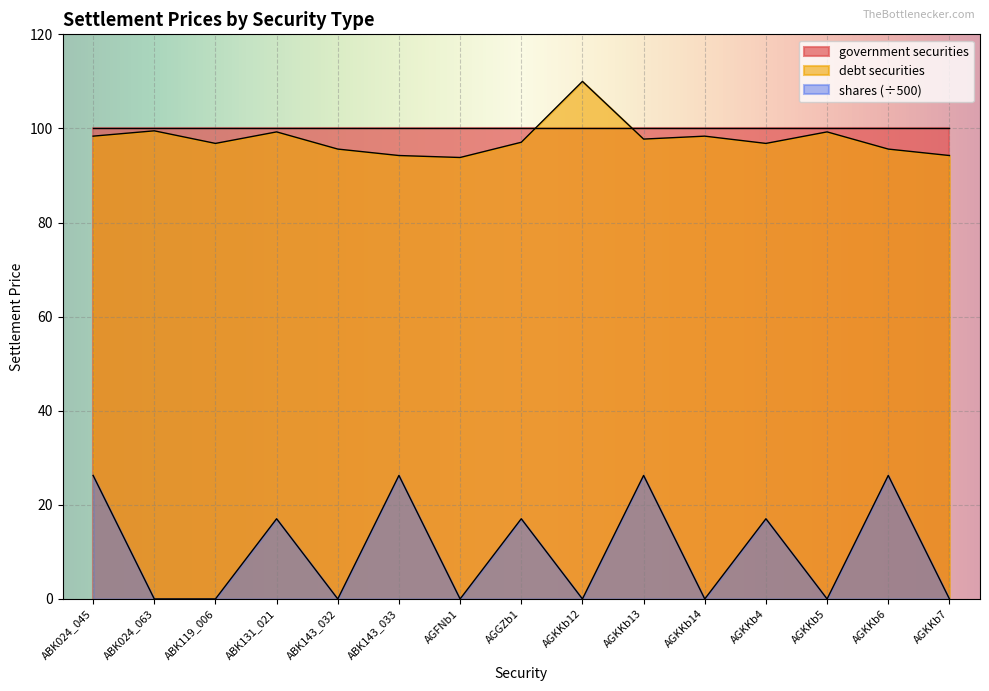

At which category does shares reach its first local valley?

ABK143_032